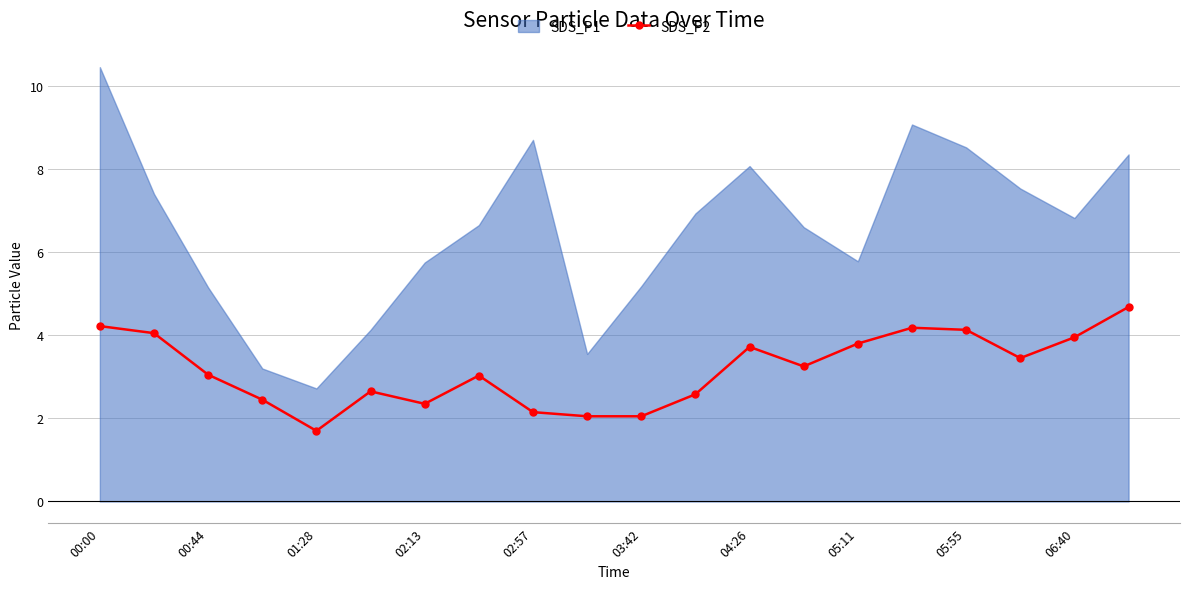

The value of SDS_P2 at 05:55 is 4.1. True or false?

True